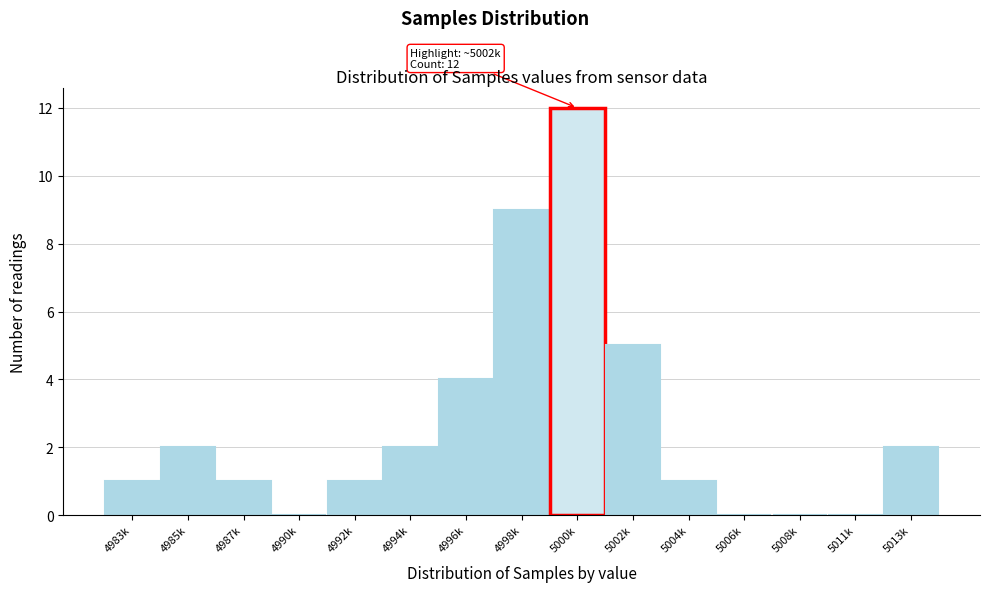

Reading left to right, what are all the values shown in this chart?

4983k=1	4985k=2	4987k=1	4990k=0	4992k=1	4994k=2	4996k=4	4998k=9	5000k=12	5002k=5	5004k=1	5006k=0	5008k=0	5011k=0	5013k=2